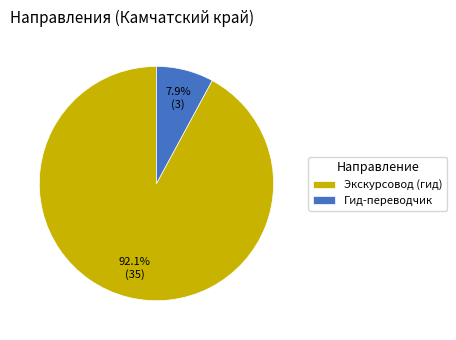

Which has a higher value, Гид-переводчик or Экскурсовод (гид)?

Экскурсовод (гид)